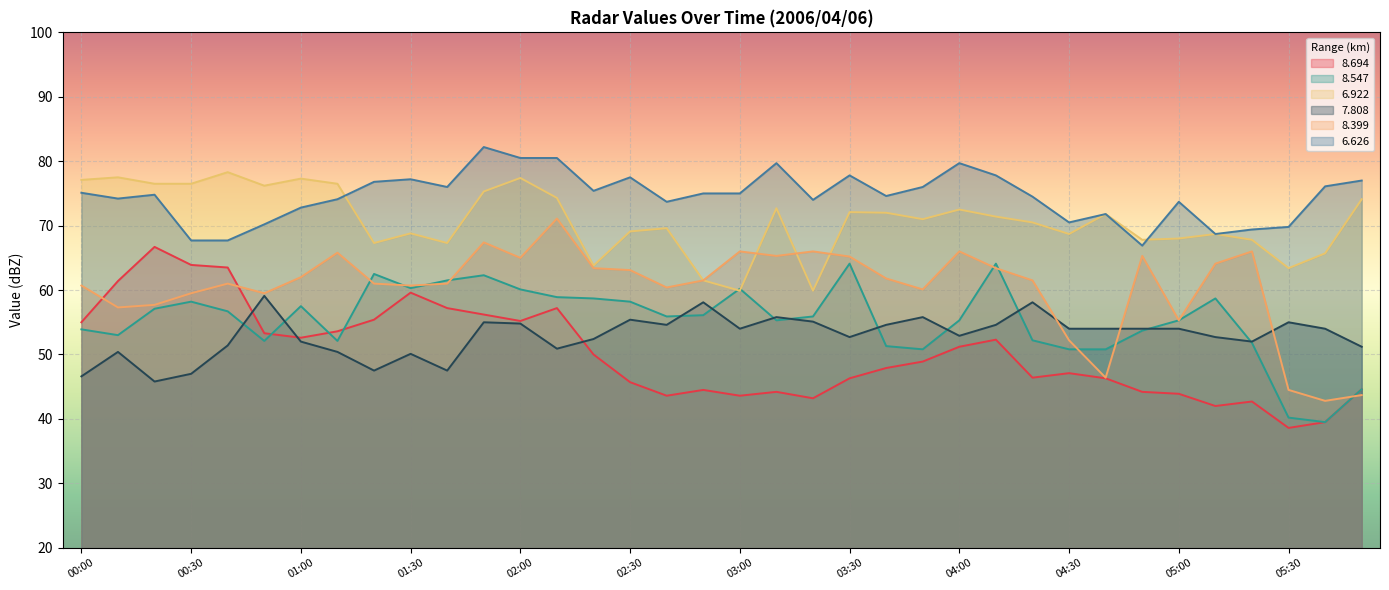

The value of   8.399 at 00:30 is 59.5. True or false?

True